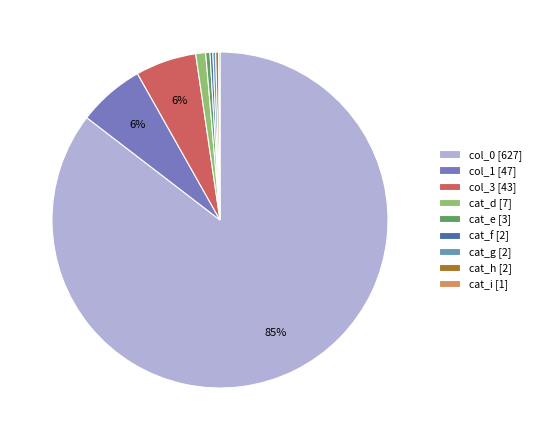

What percentage is NOT represented by col_1 [47]?

93.6%